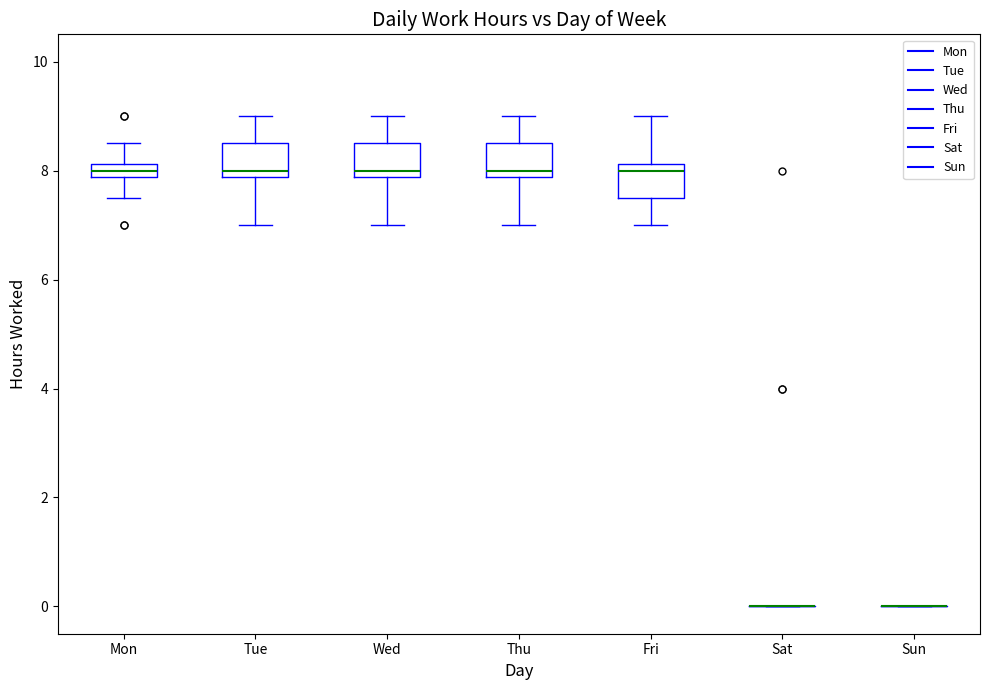

Where does the median line of the box for Mon sit on the y-axis? The values are not printed on the chart, so give them approximately, as read against the axis.

8.0